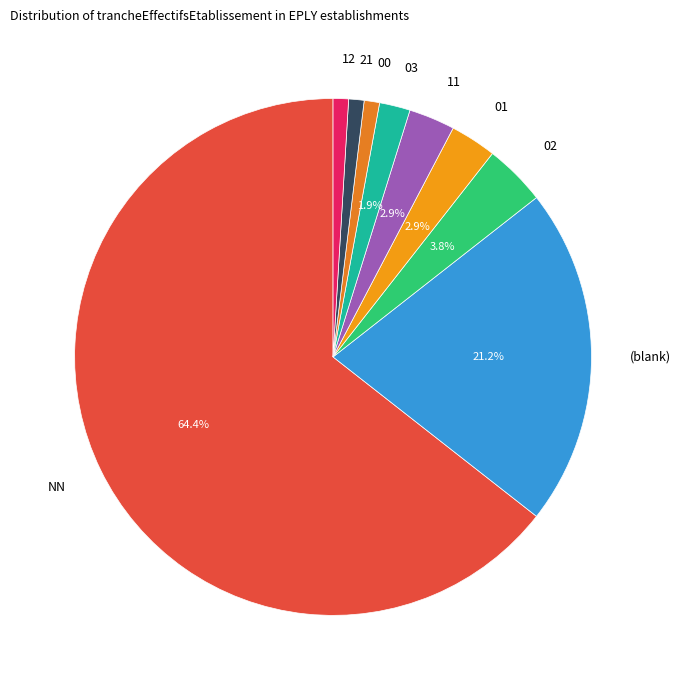

Which category accounts for the majority?

NN